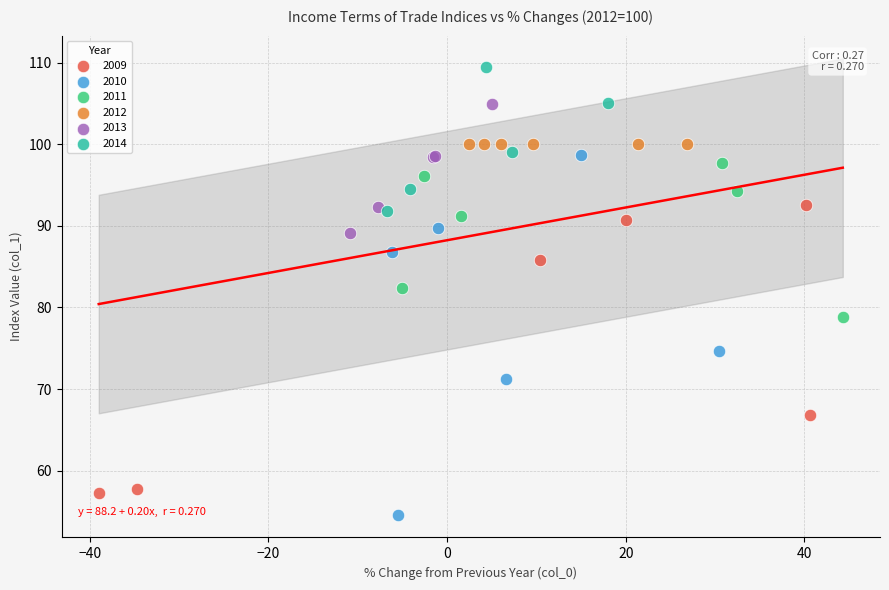

Which series contains the highest Y value?

2014